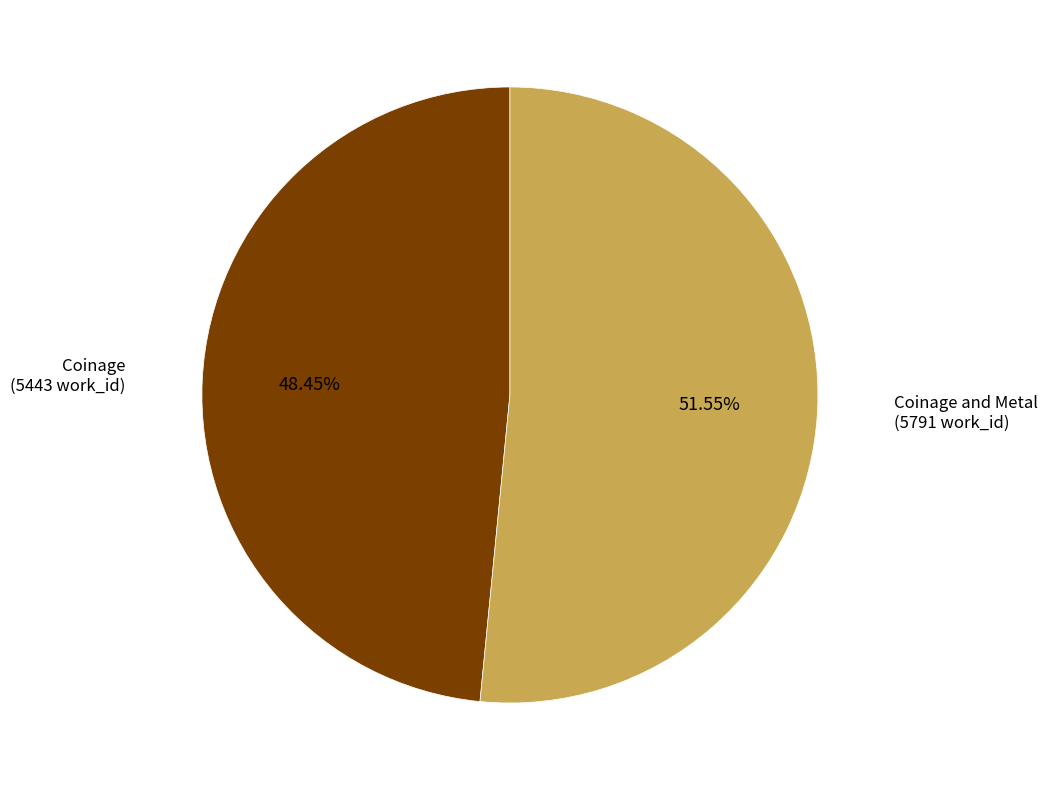

To the nearest percent, what is the difference between the largest and smallest slice percentages?

3%